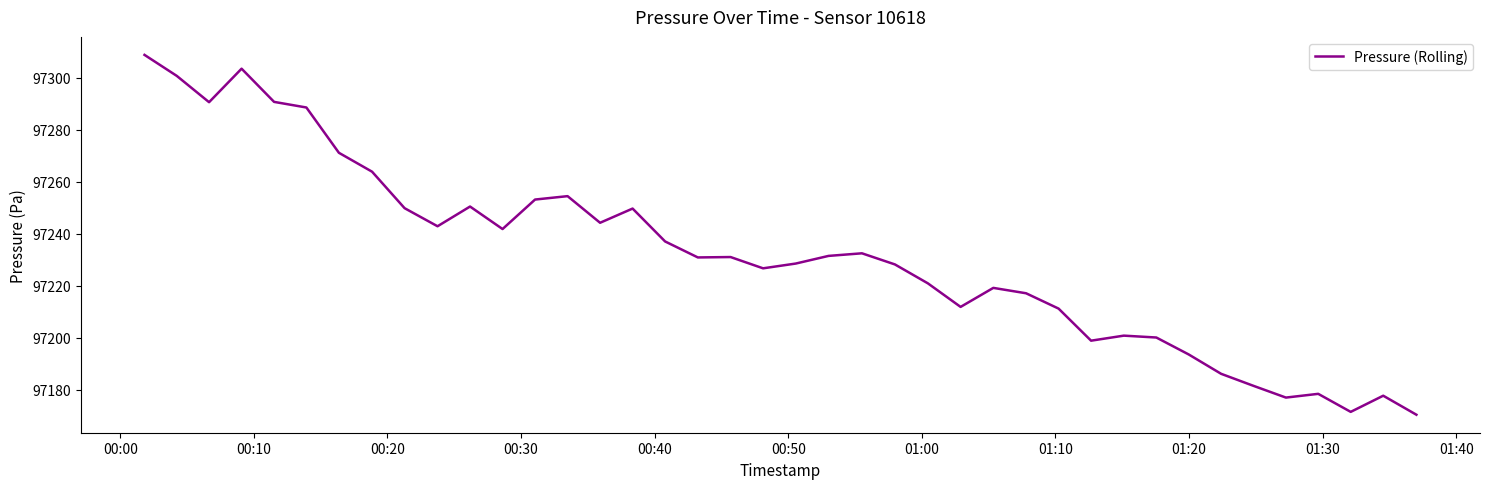

What is the difference between the maximum and minimum values?

138.5